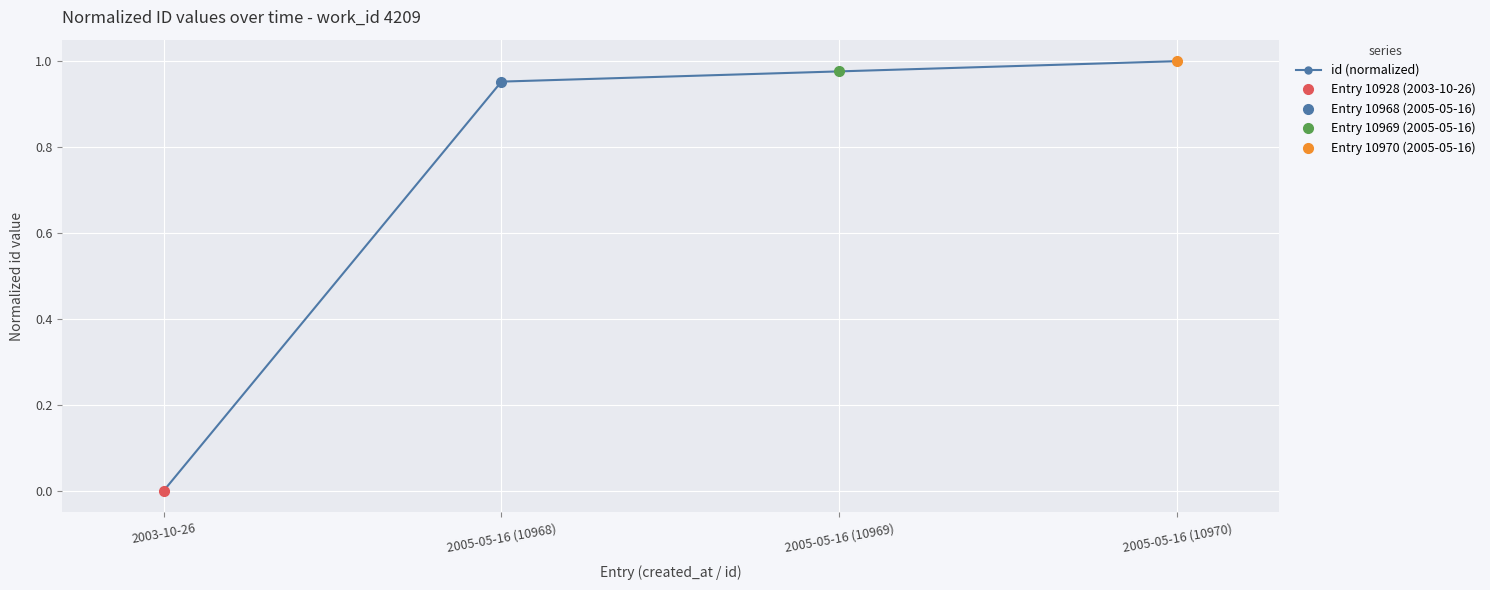

Which has a higher value, 2005-05-16 (10969) or 2005-05-16 (10968)?

2005-05-16 (10969)